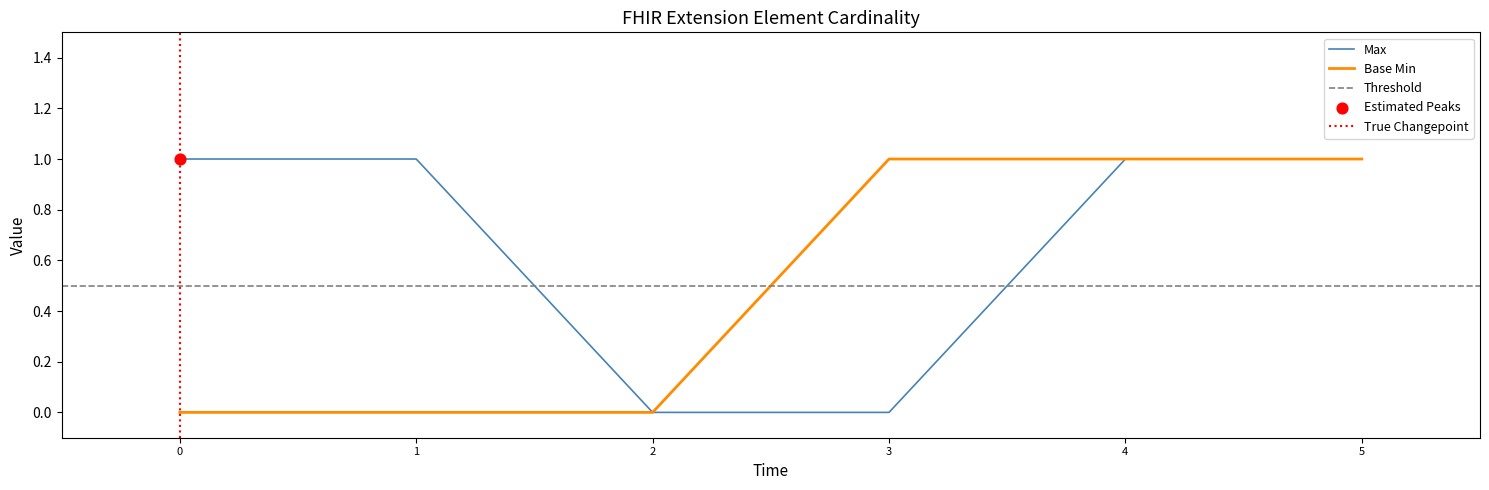

The Max series shows -1 at 2. True or false?

False